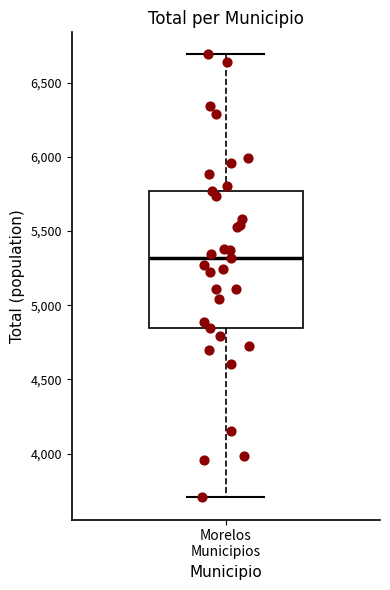

Where does the upper whisker of the box for Morelos Municipios end on the y-axis? The values are not printed on the chart, so give them approximately, as read against the axis.

6700